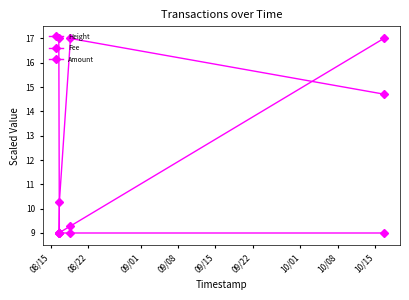

How many values in the Fee series are below 14?

2